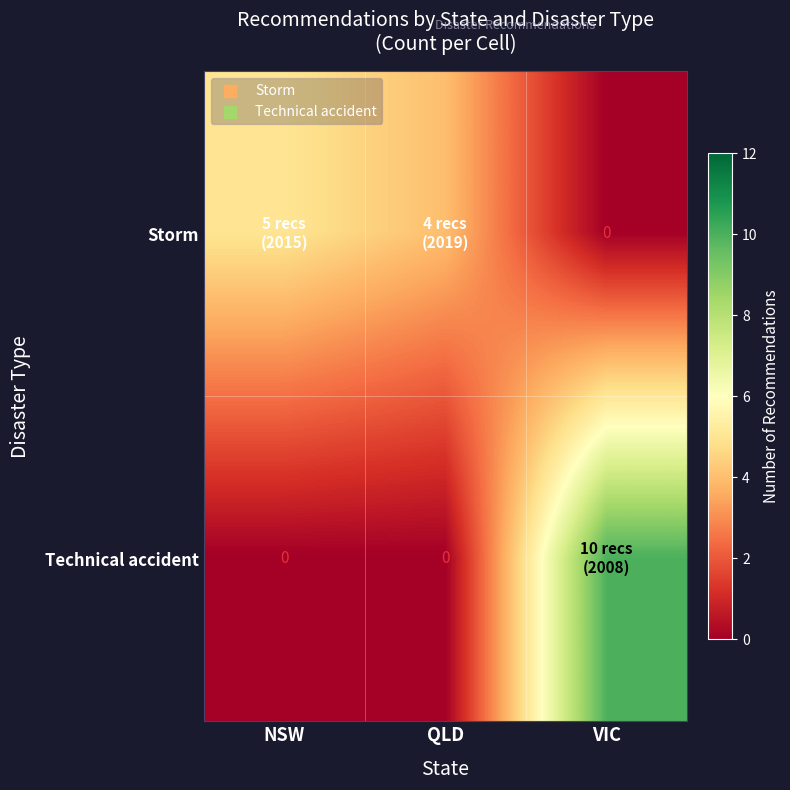

What is the greatest value displayed?

10